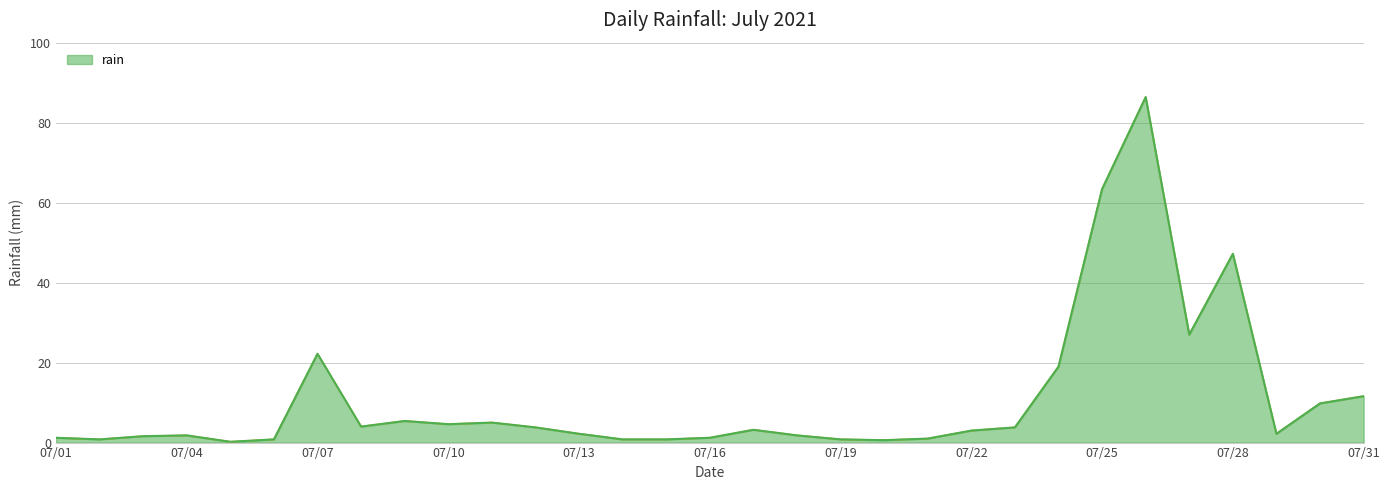

Does the chart display data point markers on the line(s)?

No